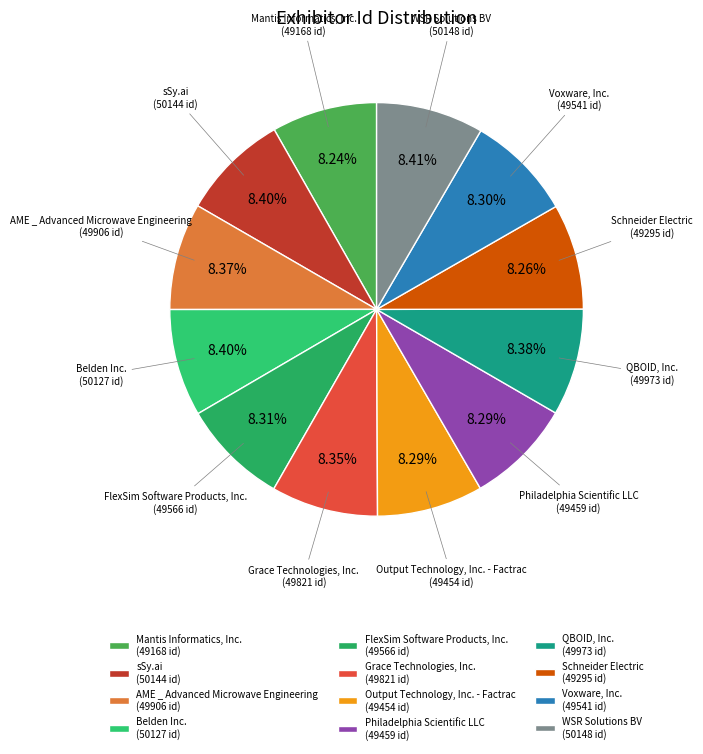

Approximately how many times larger is the value at QBOID, Inc. compared to Philadelphia Scientific LLC?

1.0